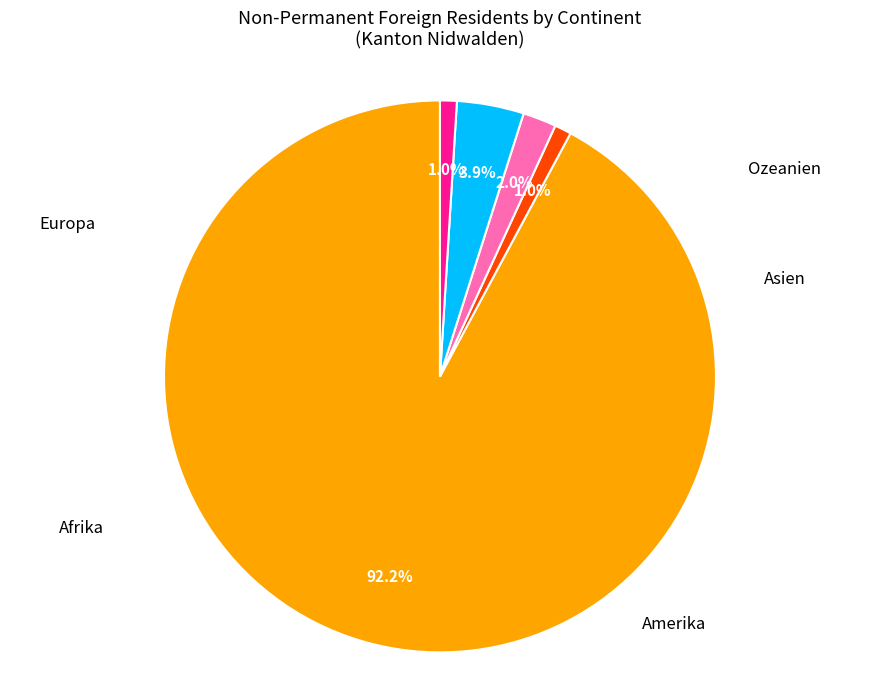

Rank the categories by value from lowest to highest.

Afrika, Ozeanien, Amerika, Asien, Europa